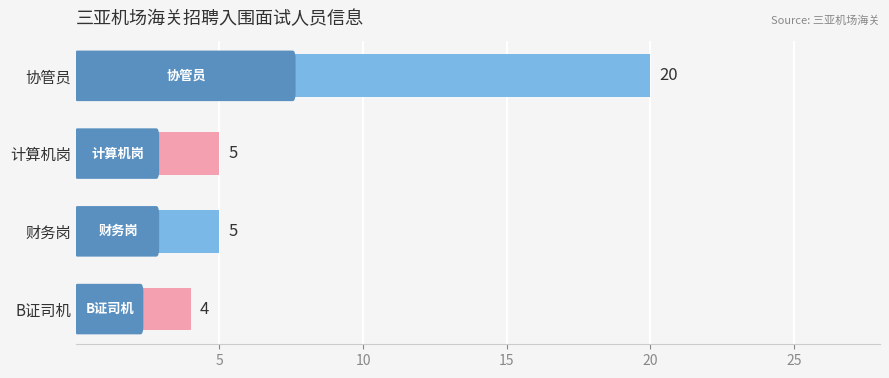

Read the value at 计算机岗, to the nearest 5.

5